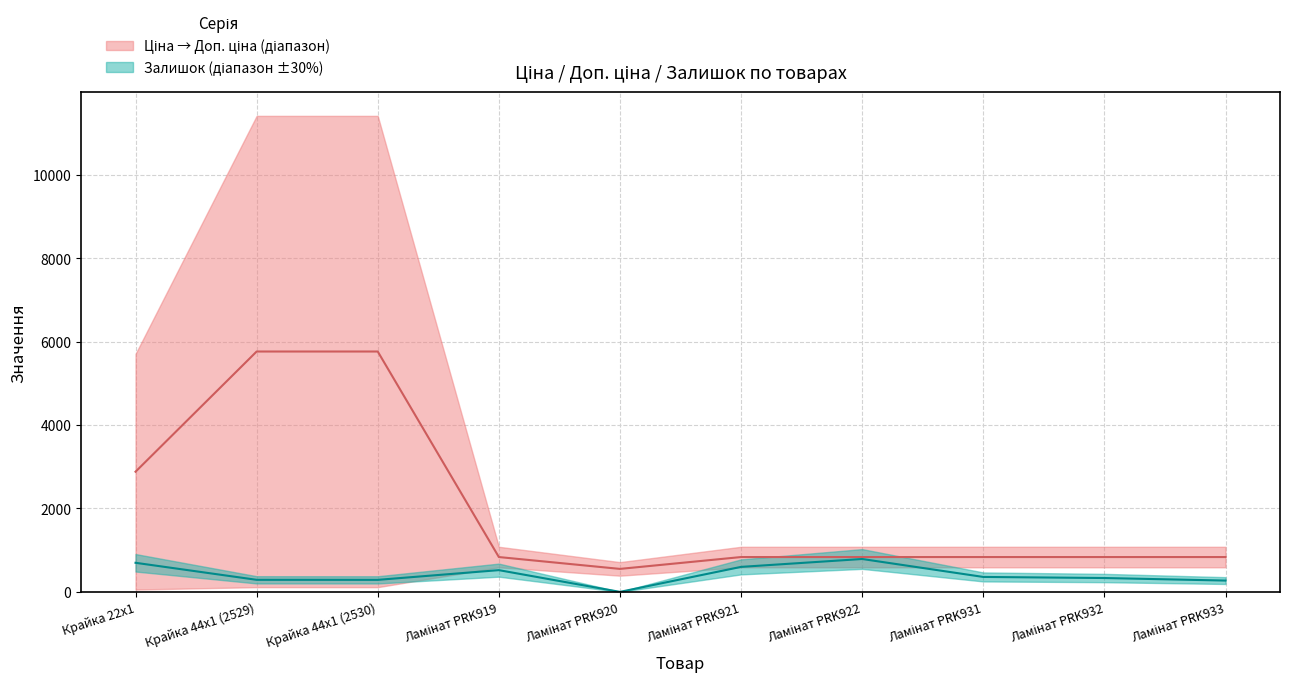

What is the value of the Залишок point at the 5th from the left?

1.0